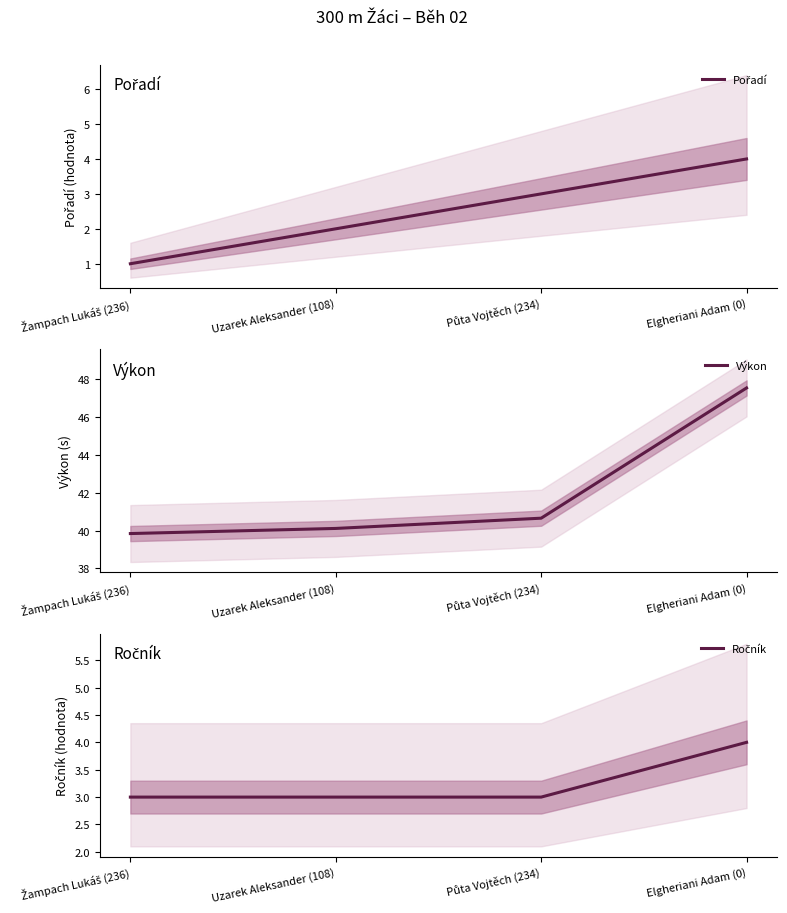

What is the value of the Ročník point at the 4th from the left?

4.0